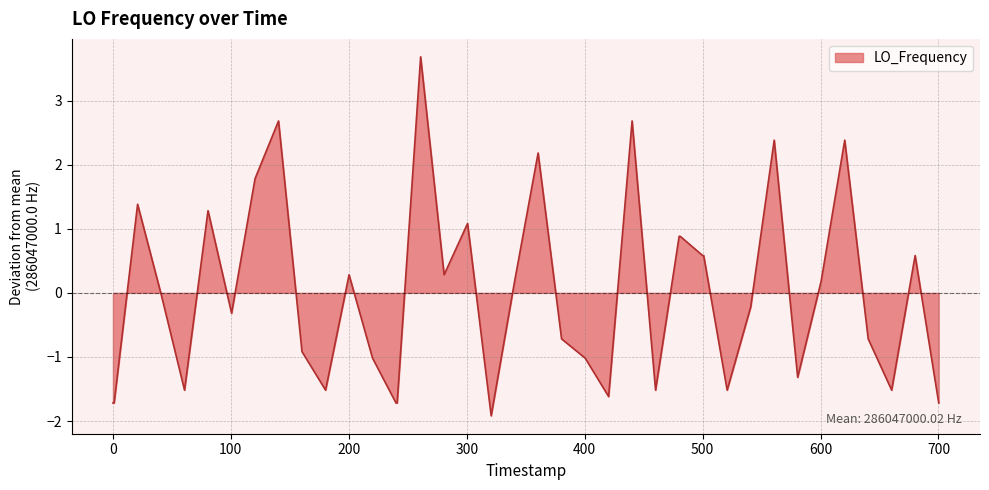

Does the chart display data point markers on the line(s)?

No